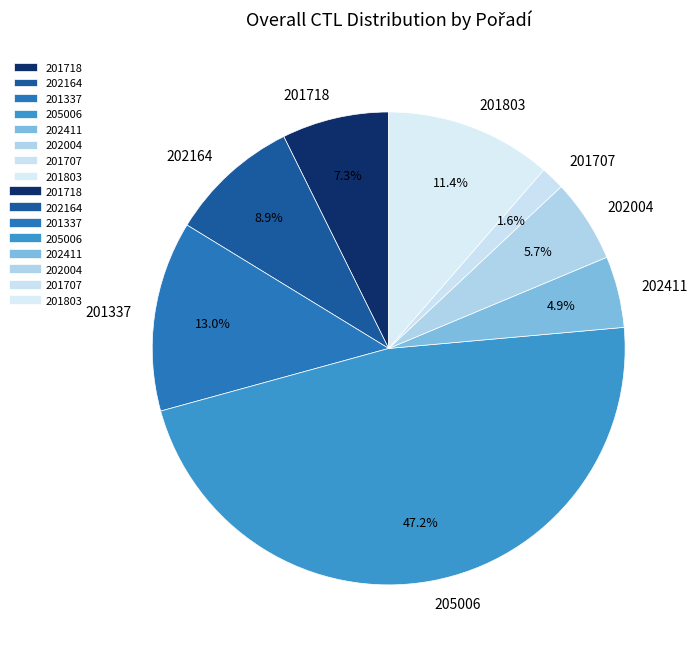

Approximately how many times larger is the value at 205006 compared to 202164?

5.3